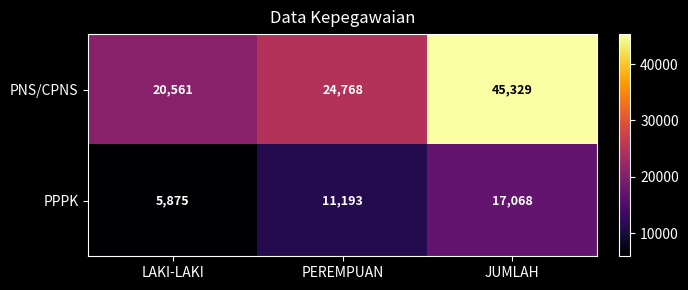

What is the average value of the PPPK series?

11379